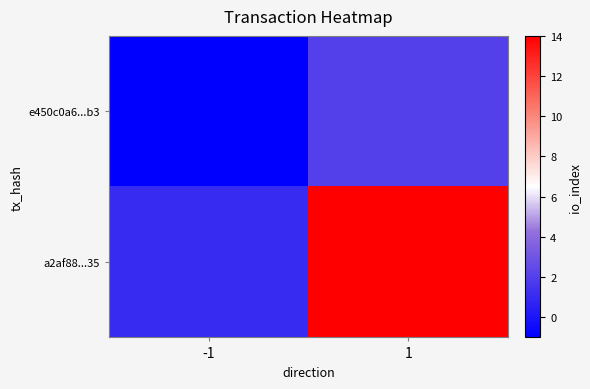

Reading left to right, extract all data points from this chart.

e450c0a6...b3: -1=-1	1=2
a2af88...35: -1=1	1=14